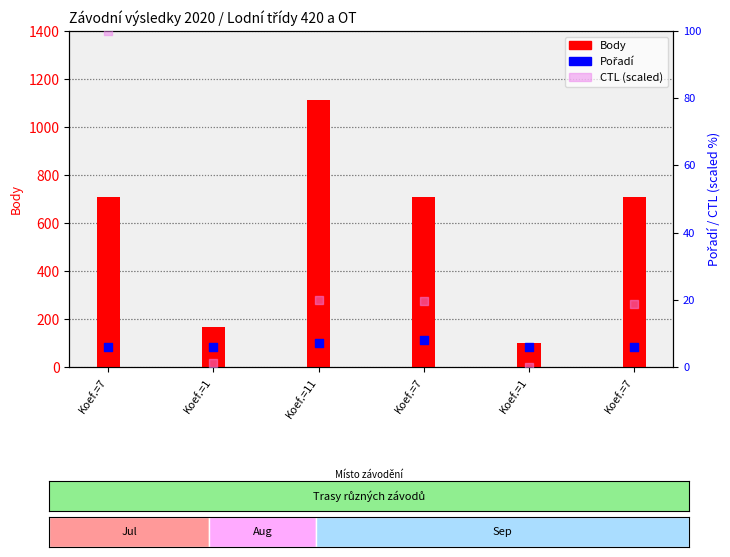

At which category is the sum across all series the highest?

Koef.=11